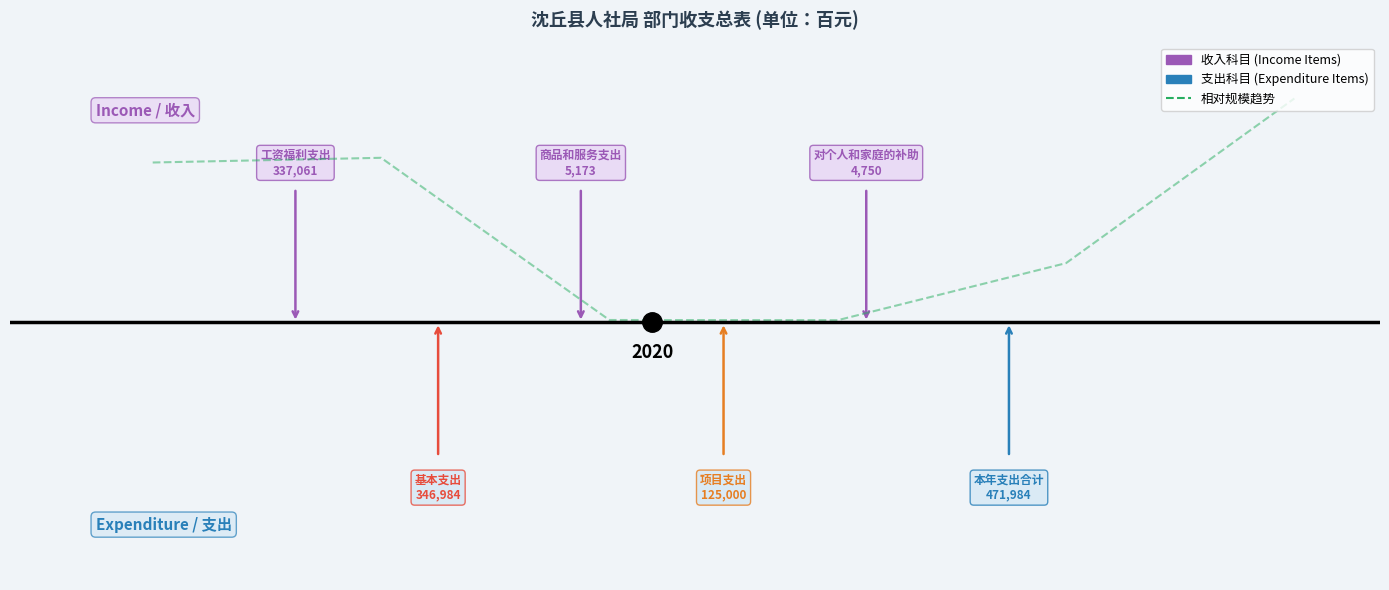

Does the chart have visible grid lines?

No